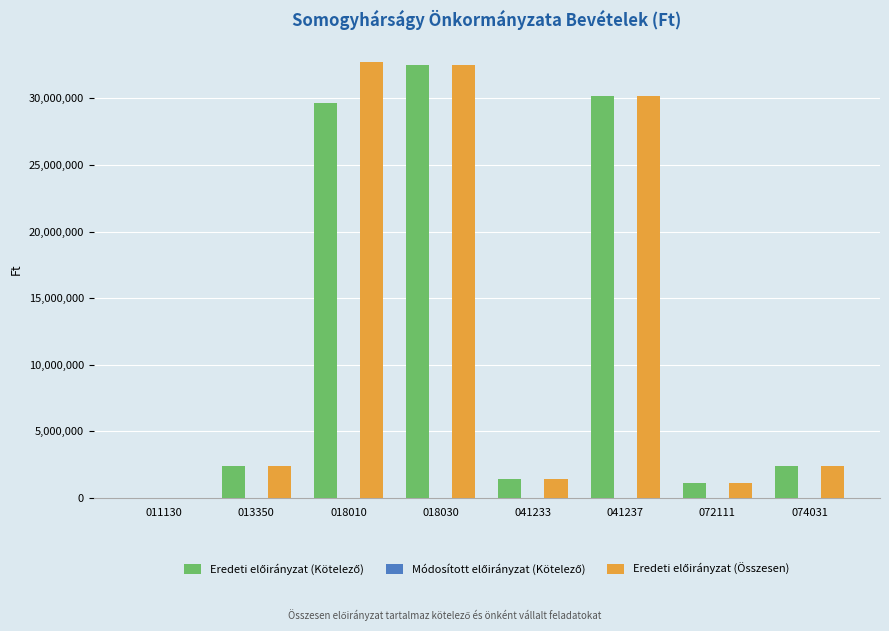

How many groups of bars are there?

8